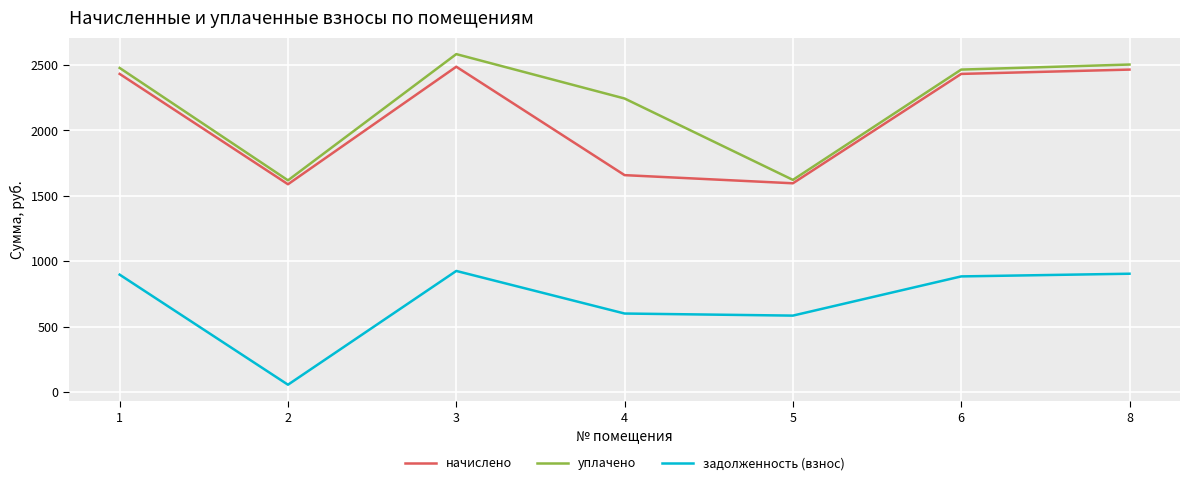

True or false: уплачено and начислено cross at least once.

False